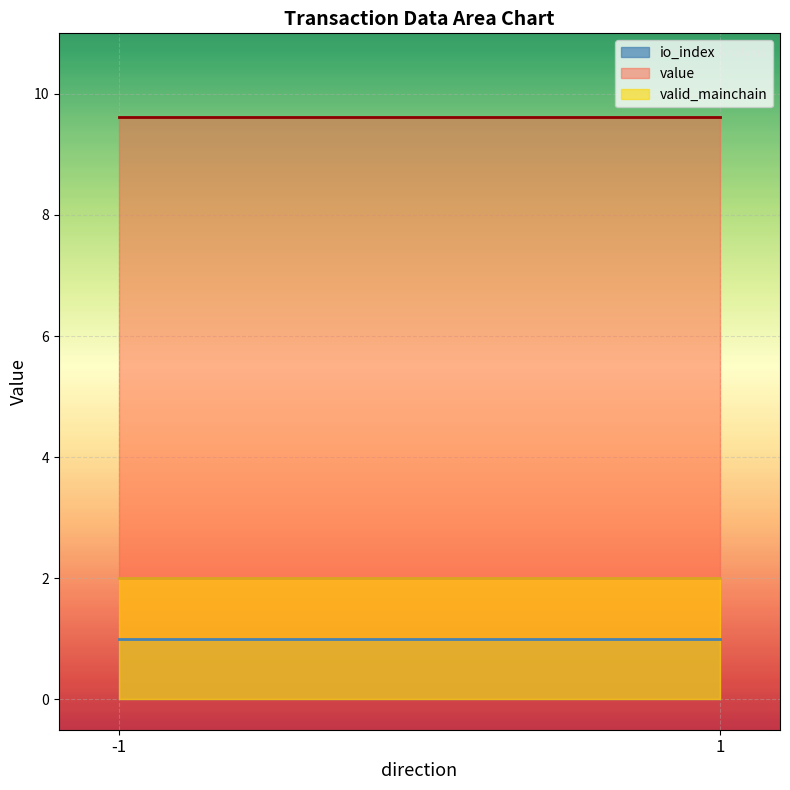

Reading left to right, extract all data points from this chart.

io_index: 1.0	1.0
value: 9.6	9.6
valid_mainchain: 2.0	2.0